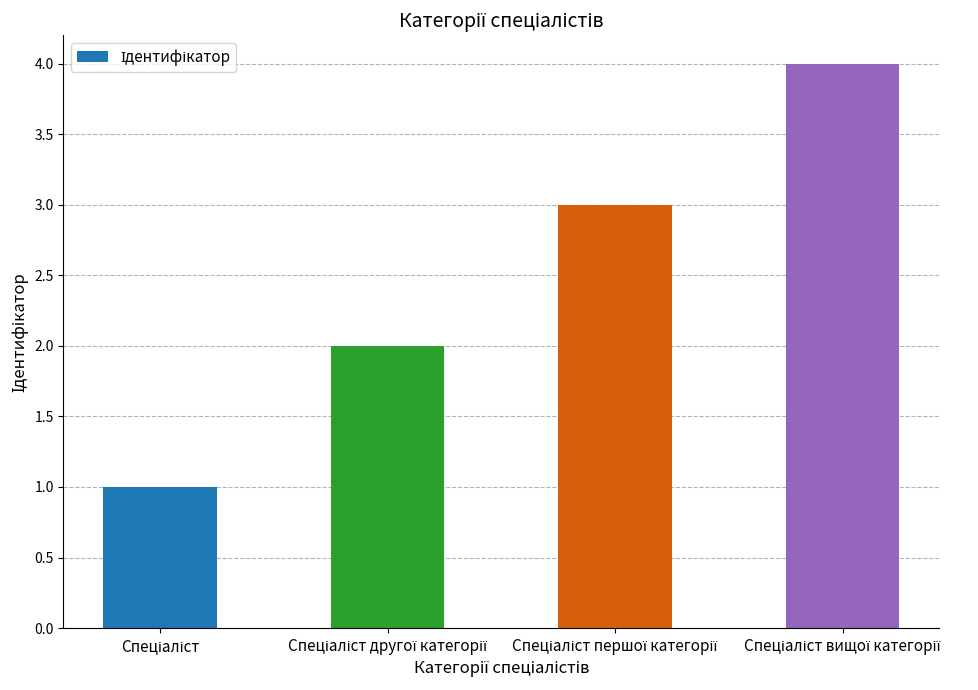

What is the maximum value shown in the chart?

4